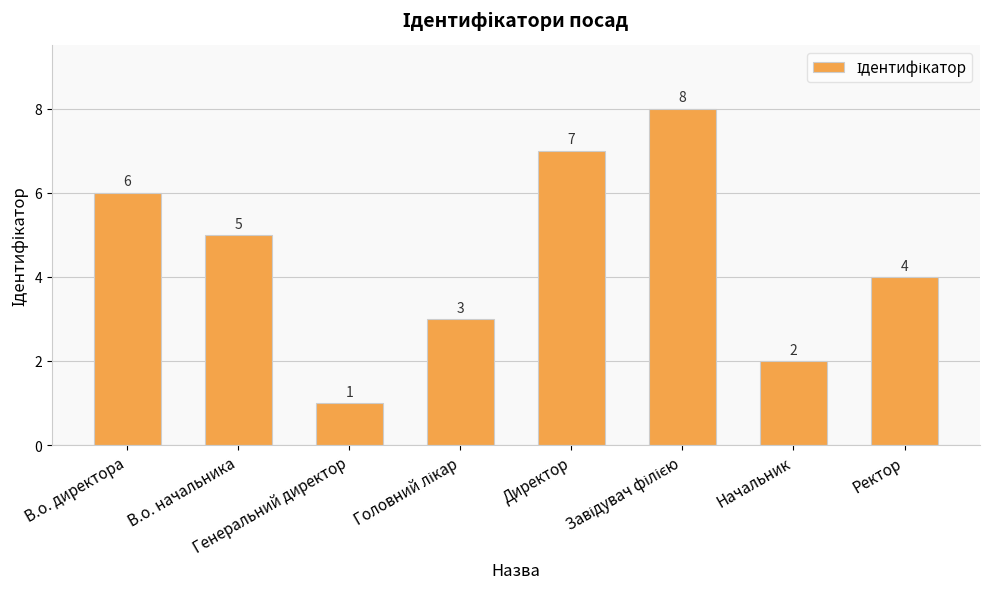

What is the sum of all values?

36